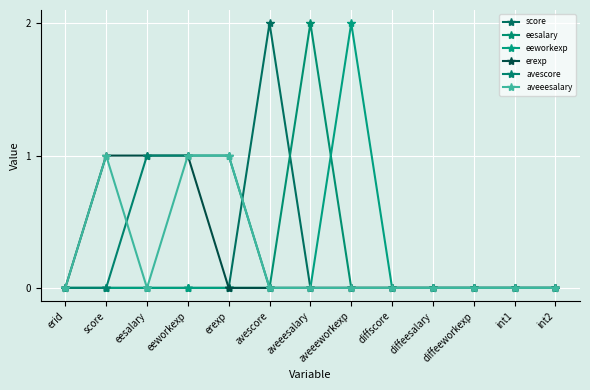

Count the number of categories in the chart.

13